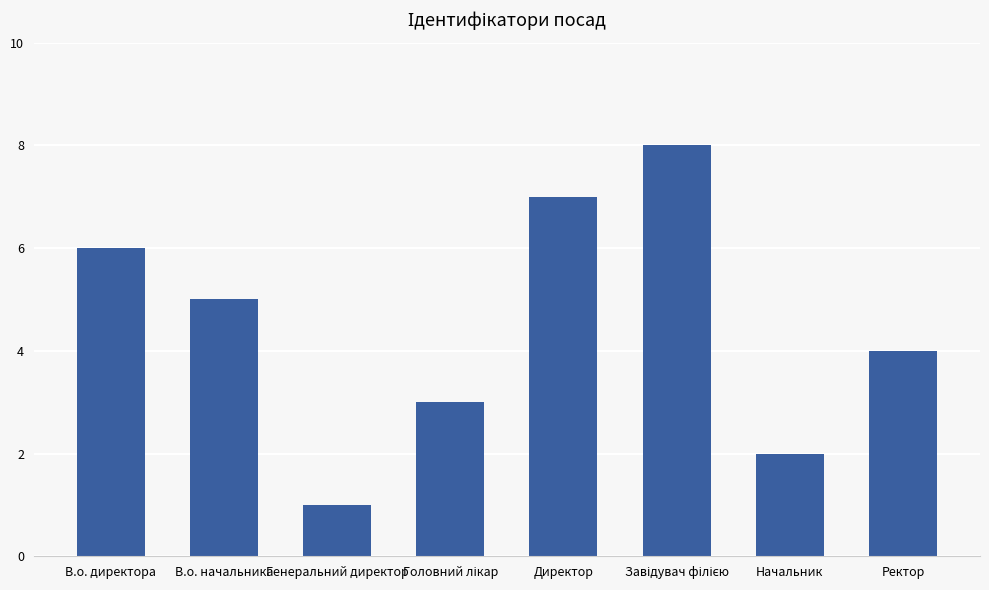

What is the greatest value displayed?

8